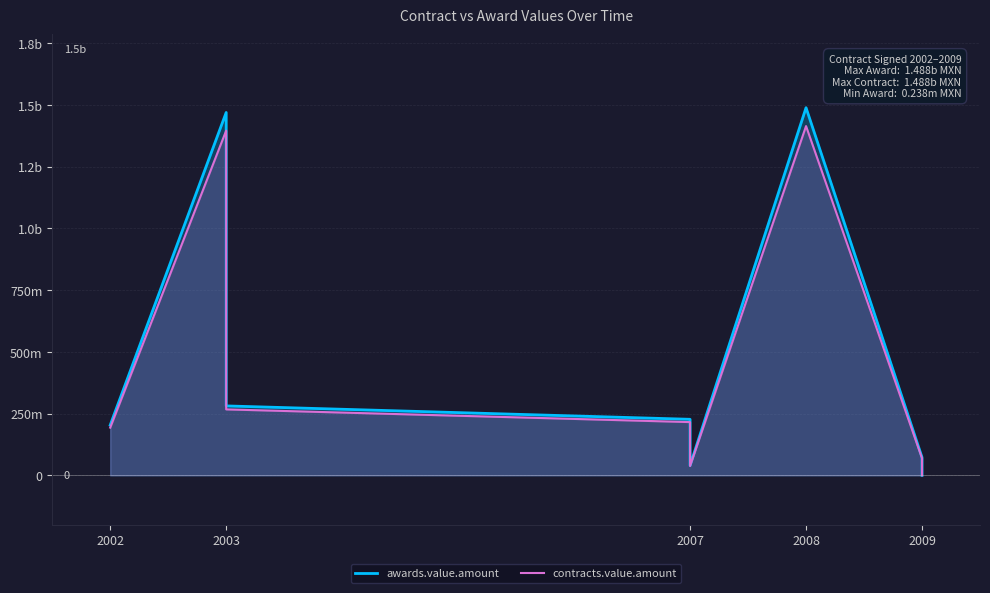

Which has a higher value, 2009 or 2007?

2007